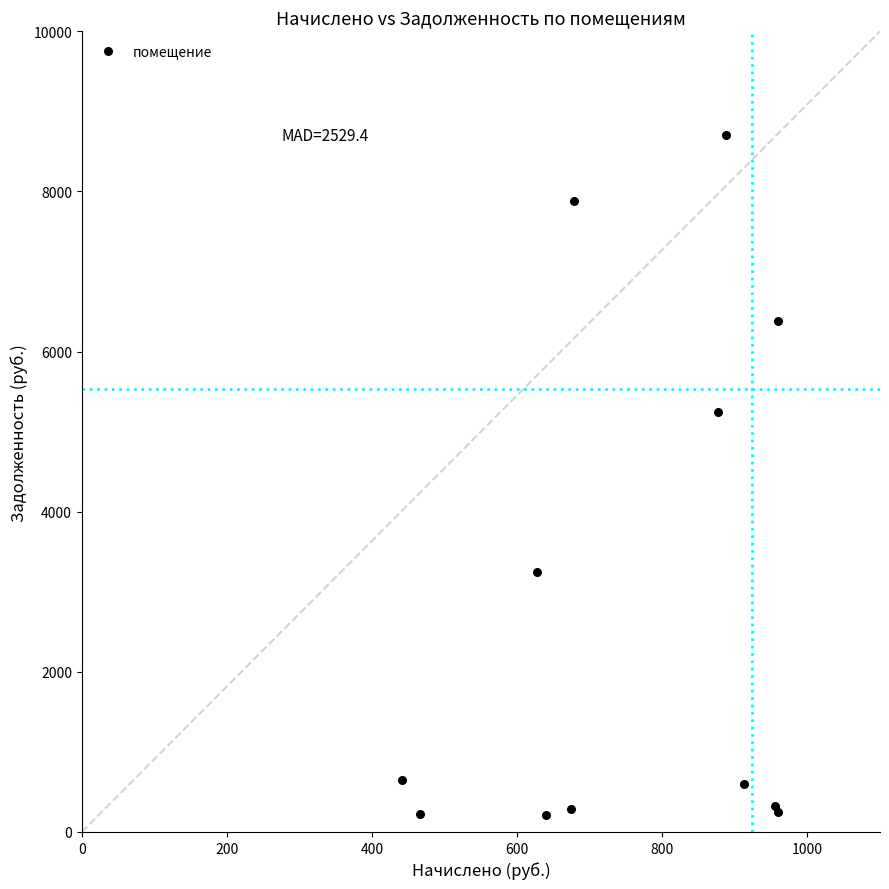

What Y value in the scatter plot is closest to 4458?

5249.8